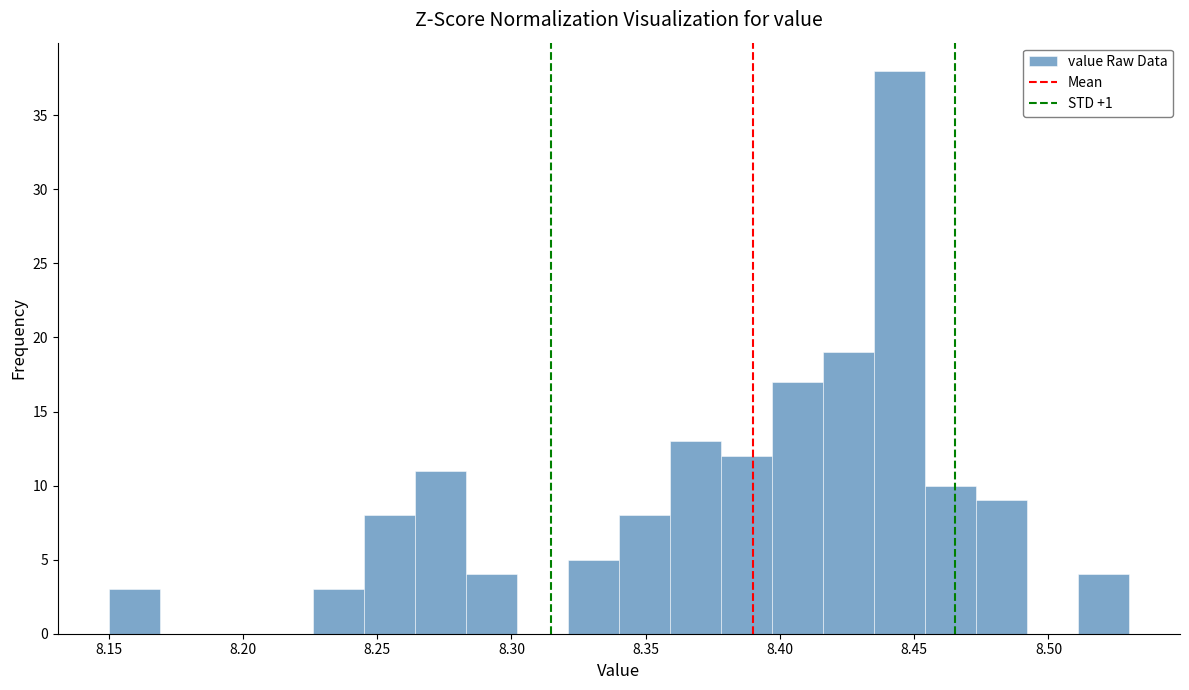

Around what value on the x-axis is the tallest bar? Give the approximate position of its centre, as read against the axis.

8.445